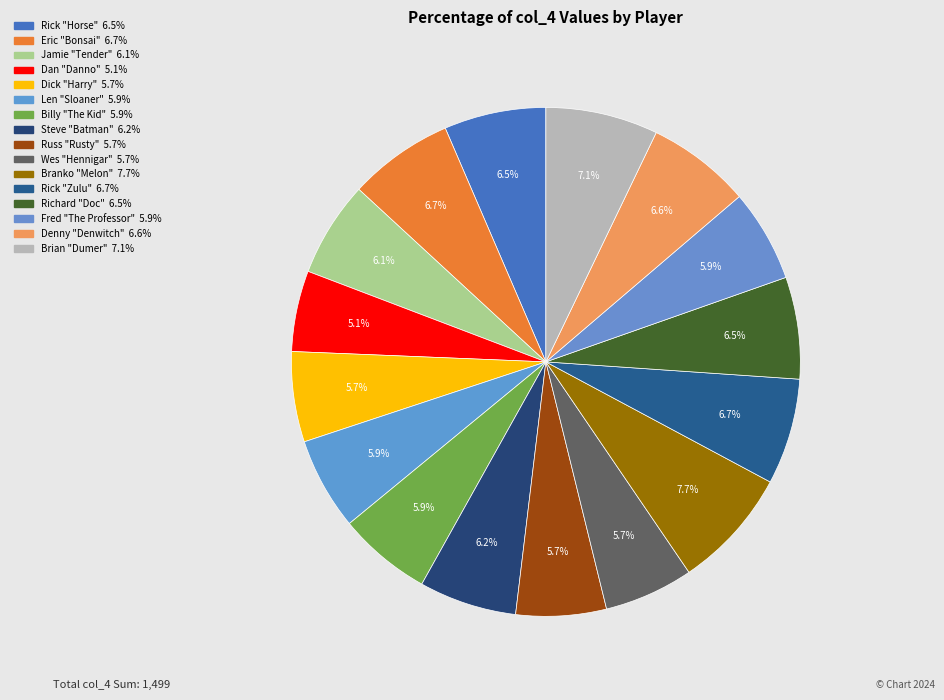

The Russ "Rusty" slice represents 1% of the pie. True or false?

False